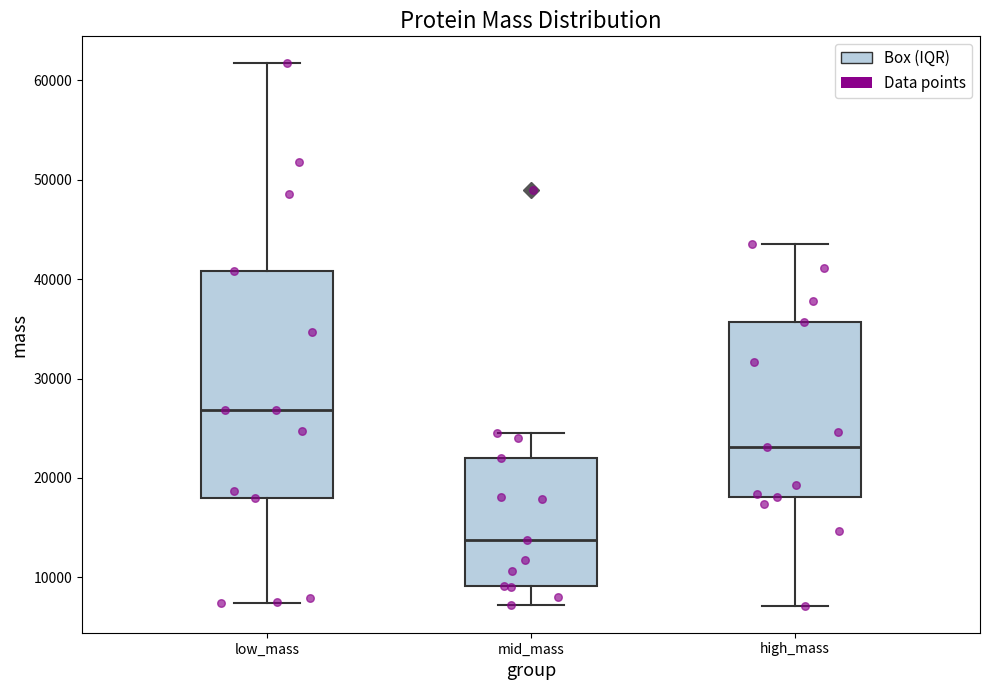

Which box is the tallest, from its lower edge to its upper edge?

low_mass